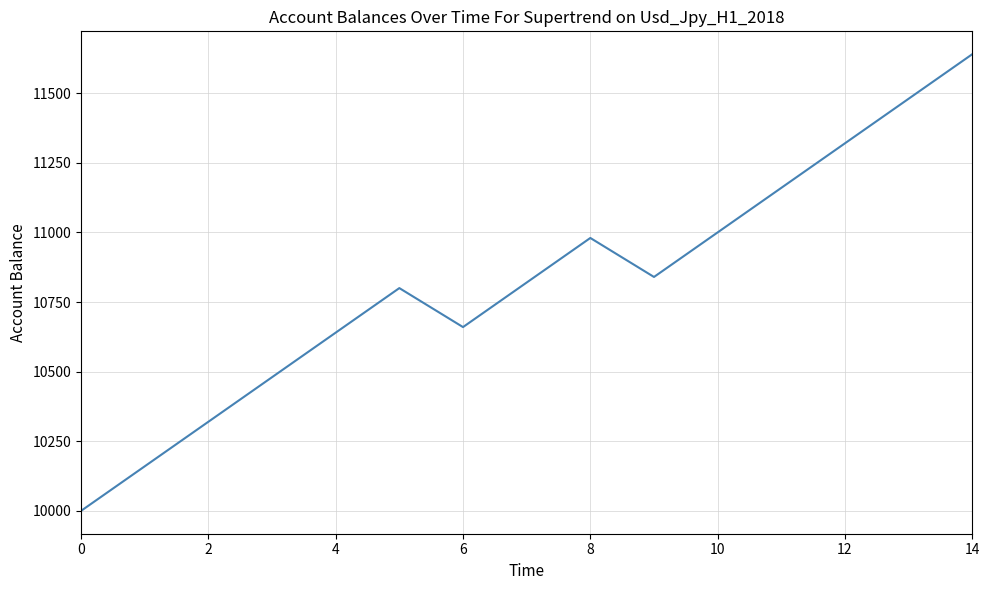

How many interior local peaks (higher than both neighbors) does the data have?

2